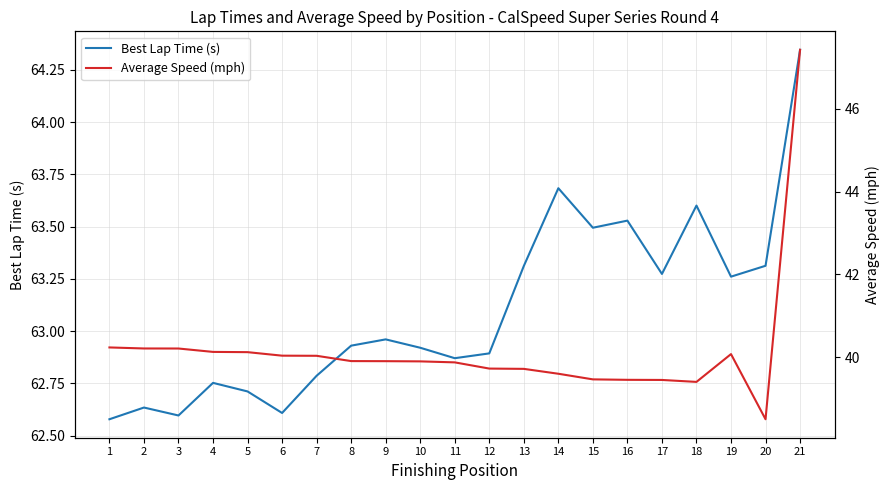

Reading left to right, extract all data points from this chart.

Best Lap Time (s): 1=62.6	2=62.6	3=62.6	4=62.8	5=62.7	6=62.6	7=62.8	8=62.9	9=63.0	10=62.9	11=62.9	12=62.9	13=63.3	14=63.7	15=63.5	16=63.5	17=63.3	18=63.6	19=63.3	20=63.3	21=64.3
Average Speed (mph): 1=40.2	2=40.2	3=40.2	4=40.1	5=40.1	6=40.0	7=40.0	8=39.9	9=39.9	10=39.9	11=39.9	12=39.7	13=39.7	14=39.6	15=39.5	16=39.5	17=39.4	18=39.4	19=40.1	20=38.5	21=47.4